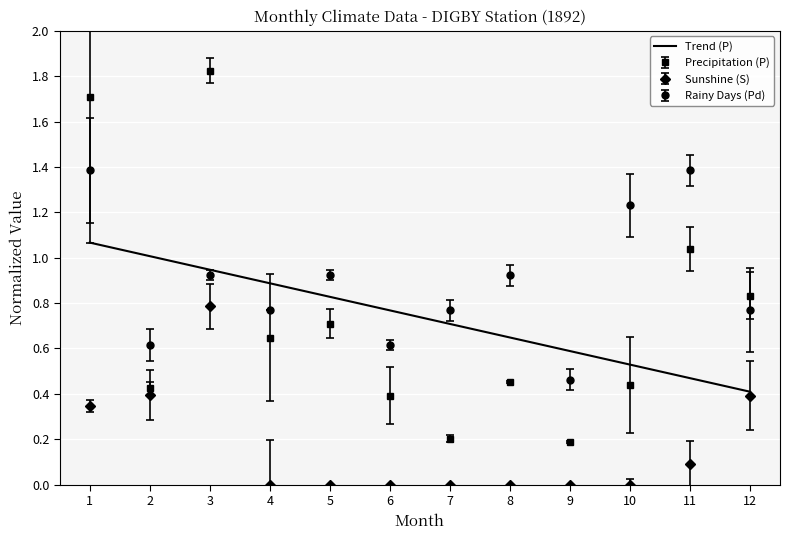

What is the difference between the second highest and second lowest values in the Precipitation (P) series?

1.5